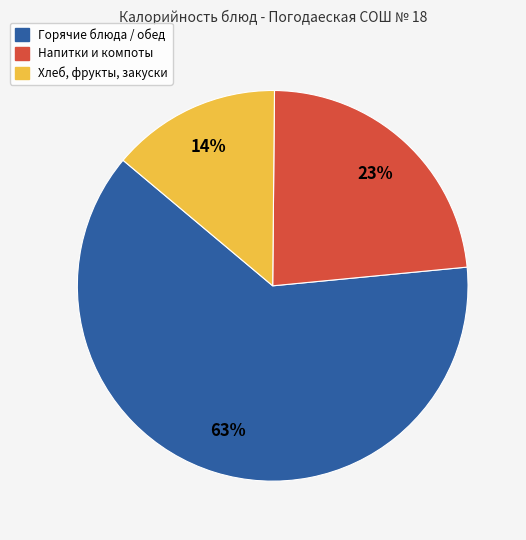

Does any single category account for the majority?

Yes